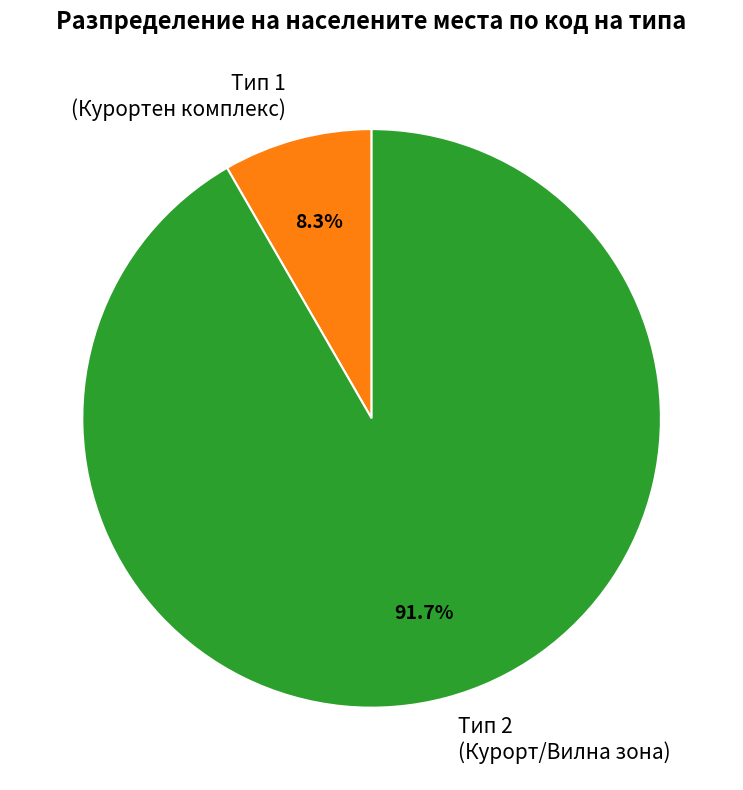

Which slice is the largest?

Тип 2 (Курорт/Вилна зона)